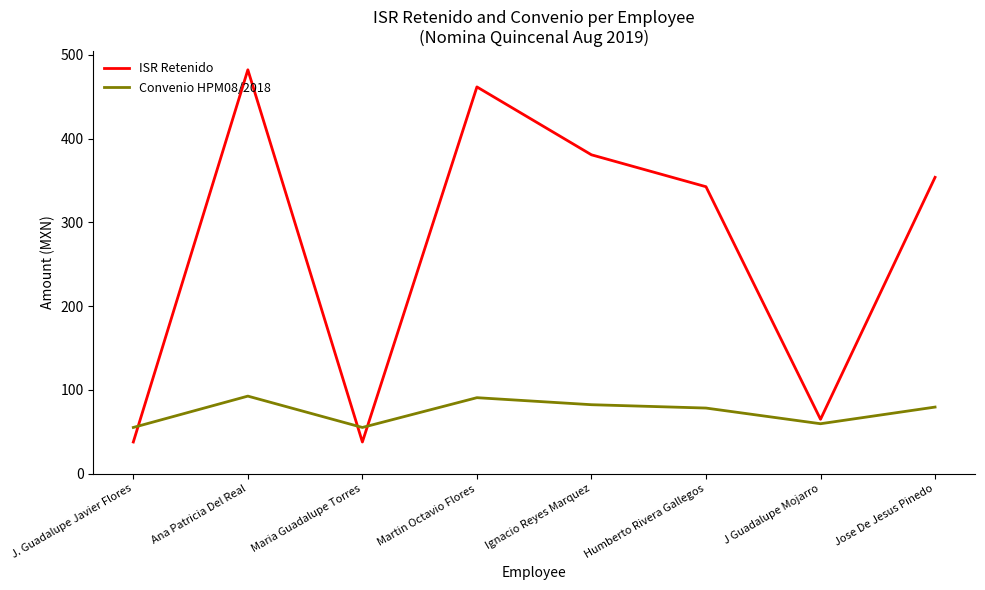

List the series in order of their overall mean, highest first.

ISR Retenido, Convenio HPM08/2018